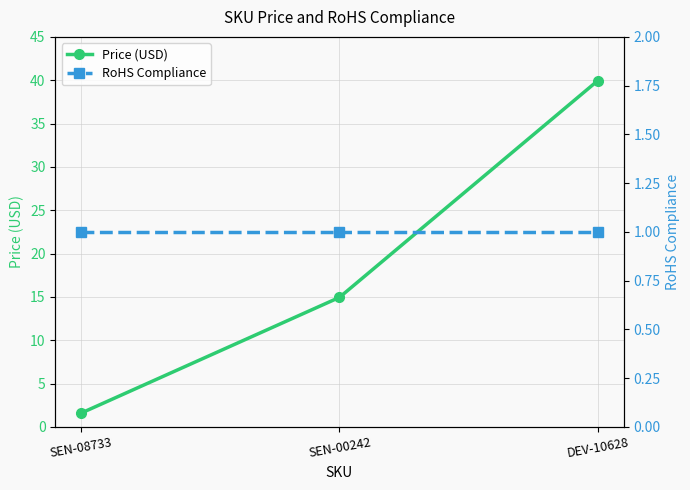

Between SEN-00242 and DEV-10628, which series saw the biggest shift?

Price (USD)